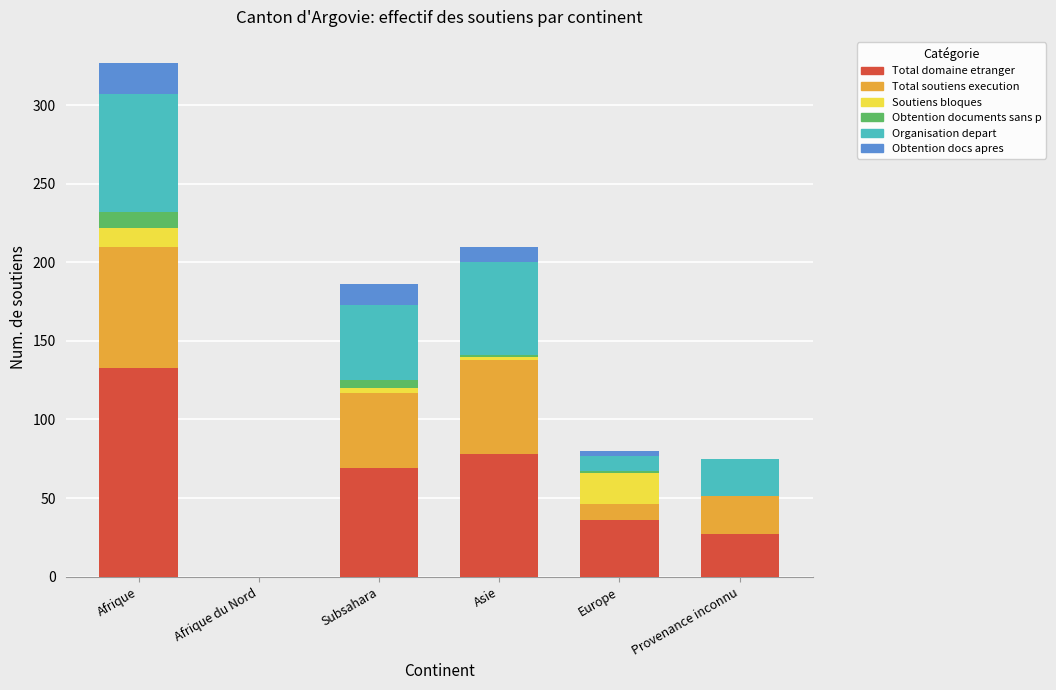

What are all the series names shown in the legend?

Total domaine etranger, Total soutiens execution, Soutiens bloques, Obtention documents sans p, Organisation depart, Obtention docs apres